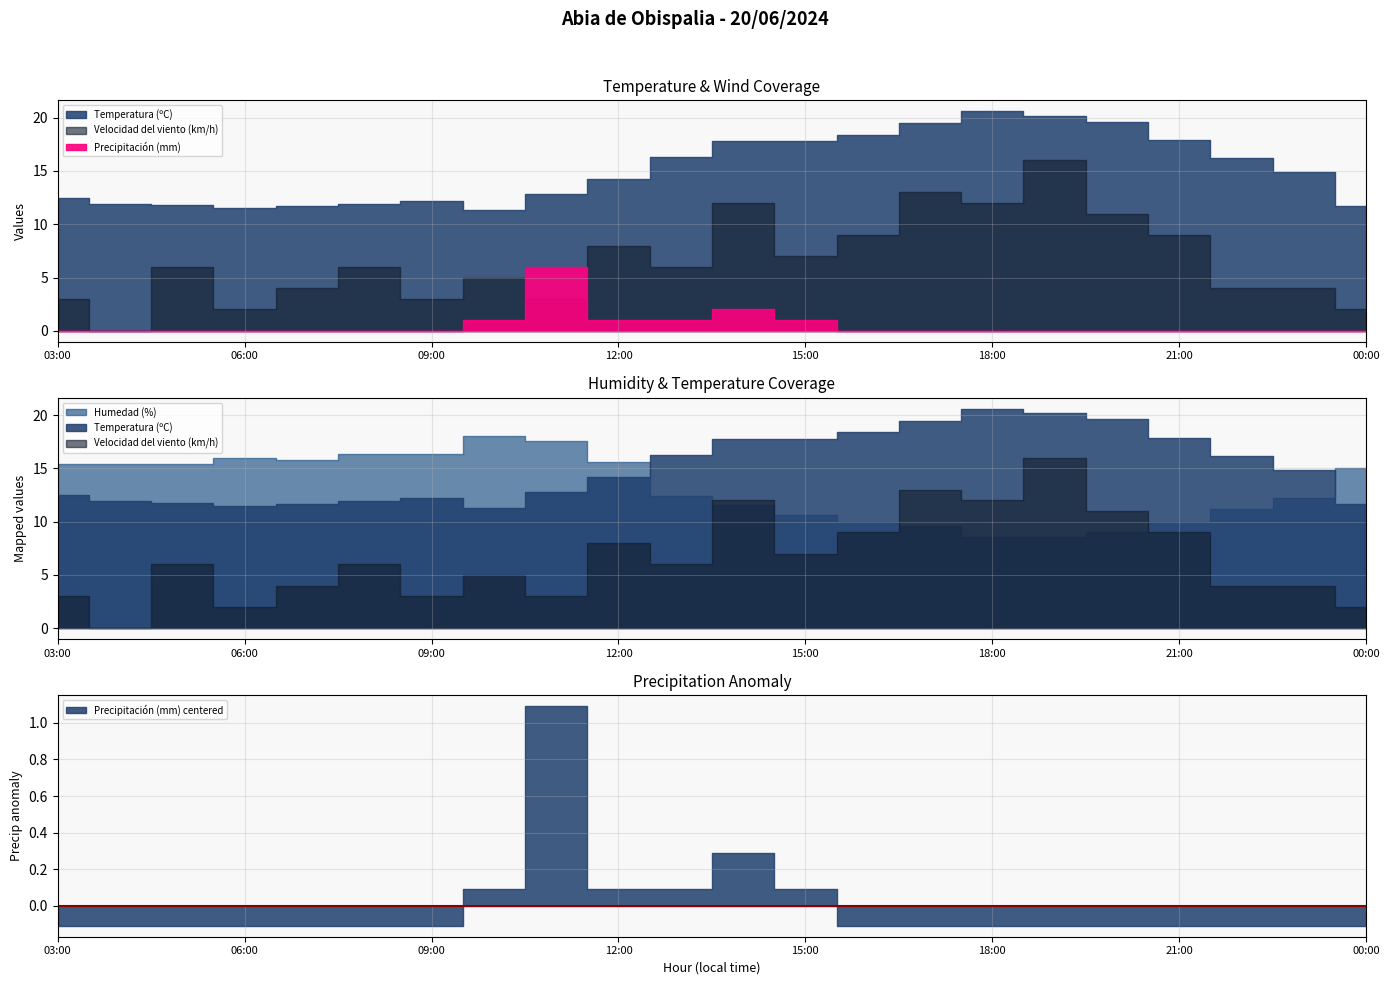

How many values in Velocidad del viento (km/h) are above zero?

21